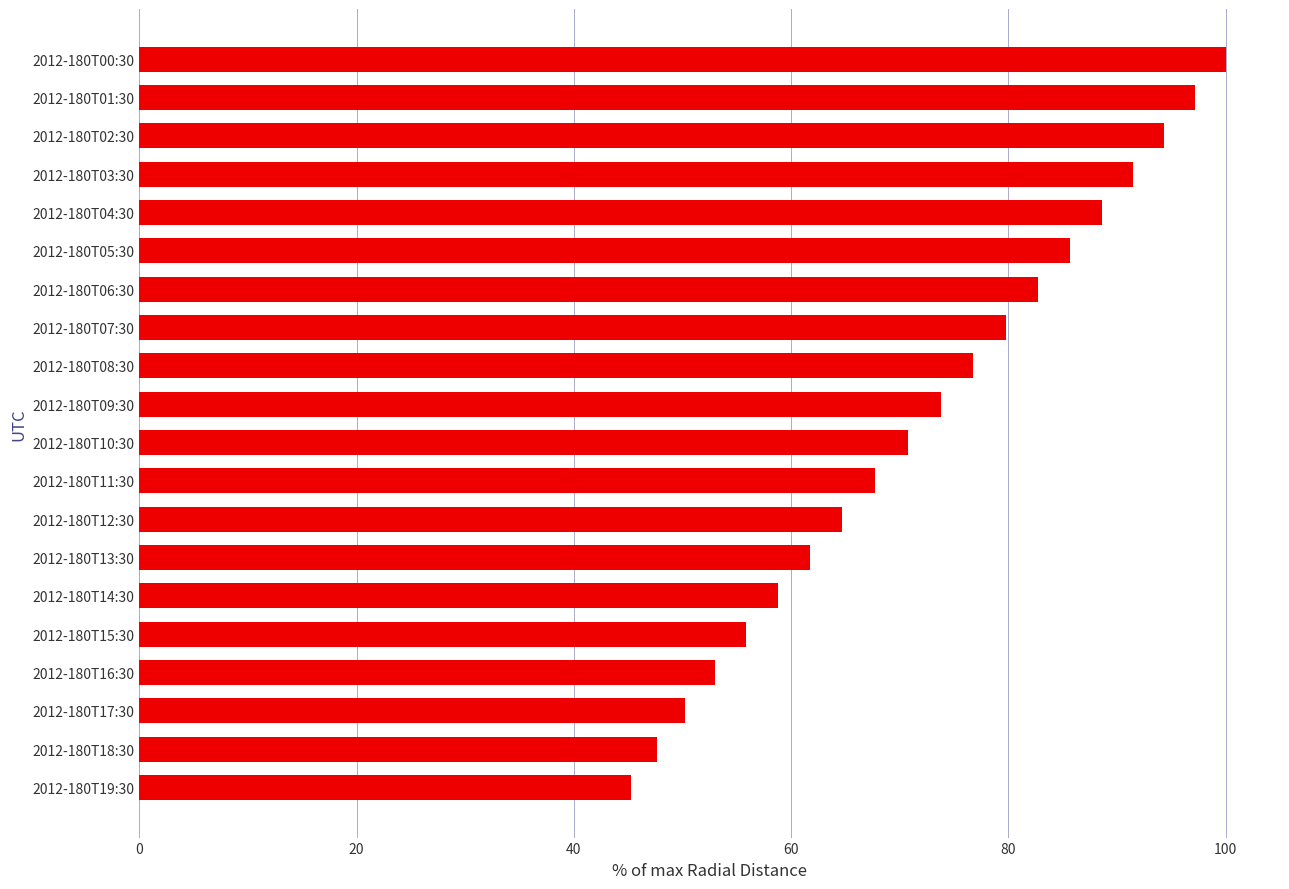

What is the ratio of the value at 2012-180T14:30 to the value at 2012-180T07:30?

0.7